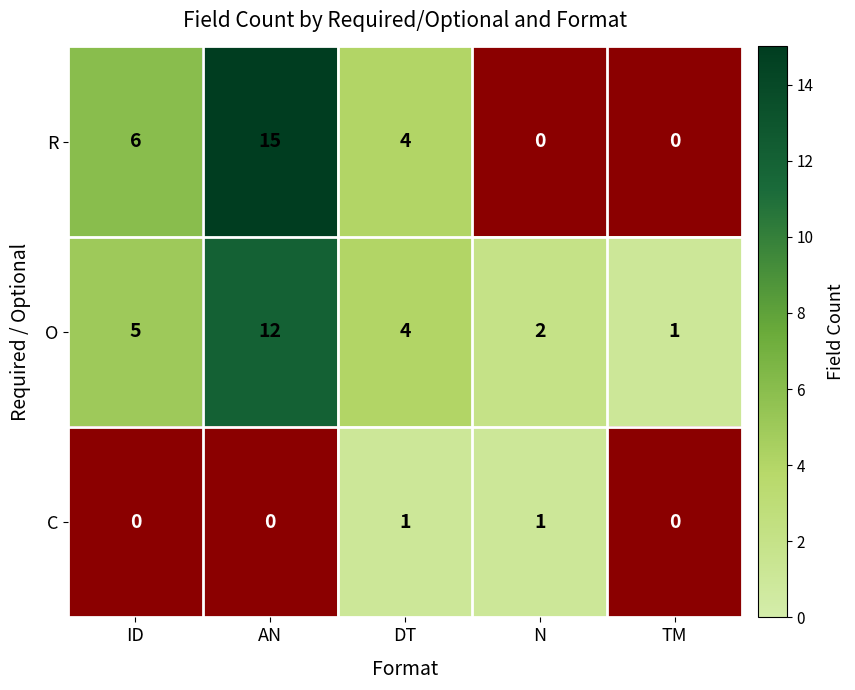

List the labels in order of O value, smallest first.

TM, N, DT, ID, AN